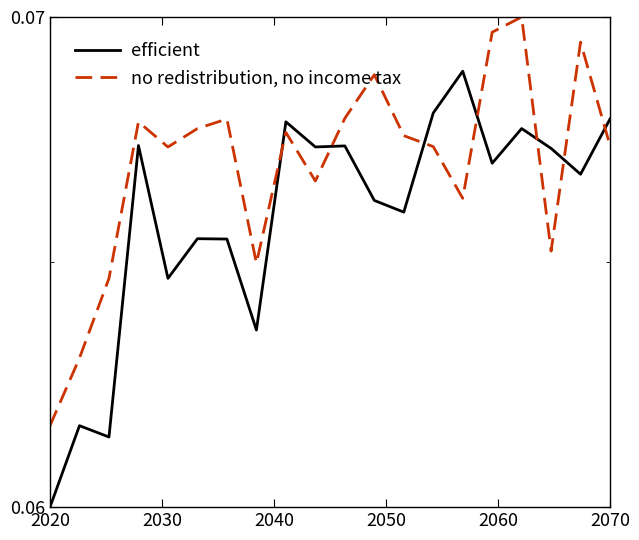

Rank the series by their average value, from highest to lowest.

no redistribution, no income tax, efficient